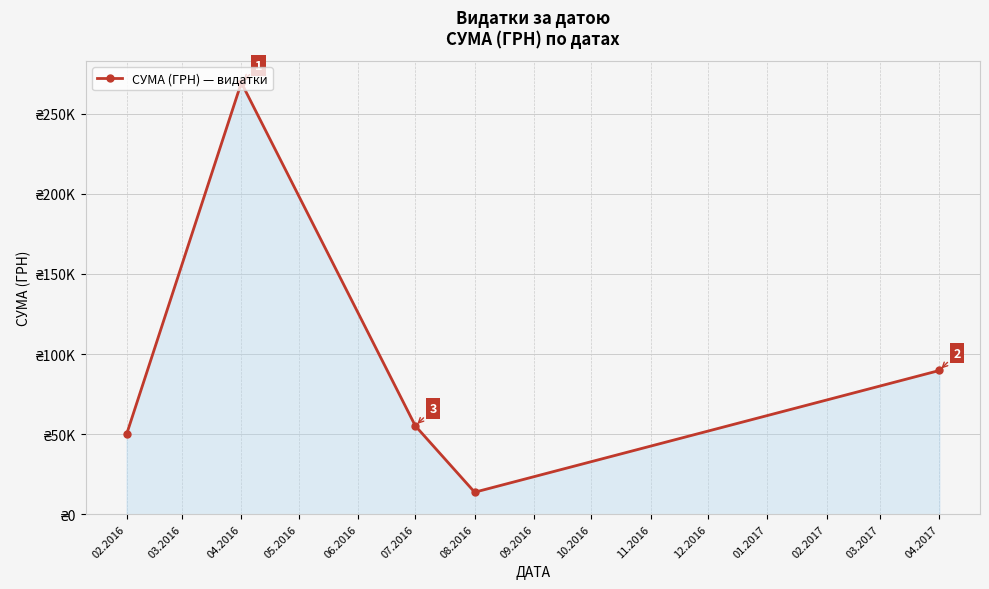

Is this an area chart (filled region under the line)?

Yes